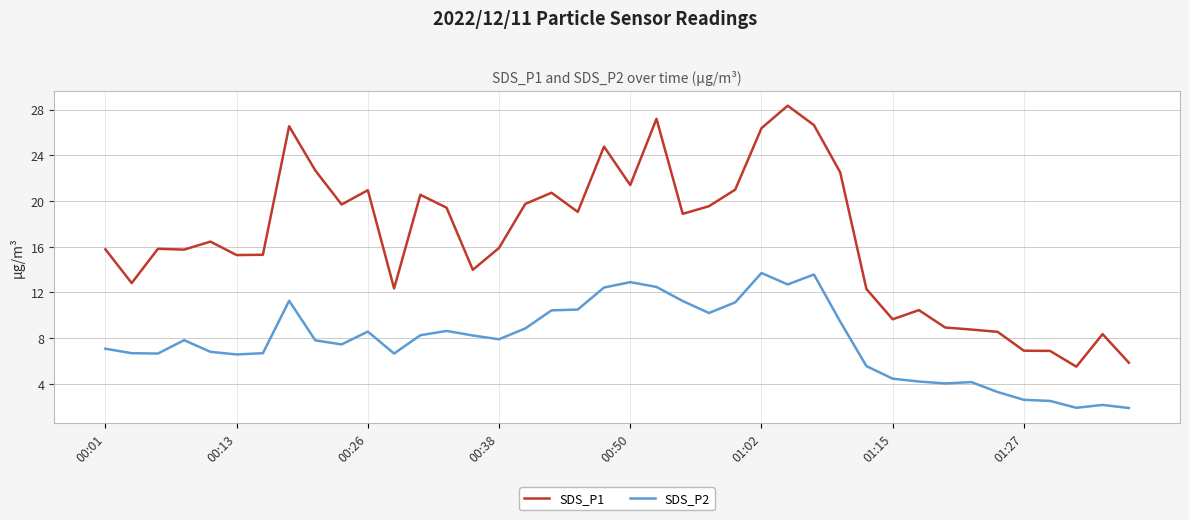

What is the lowest value of the SDS_P2 series?

1.9